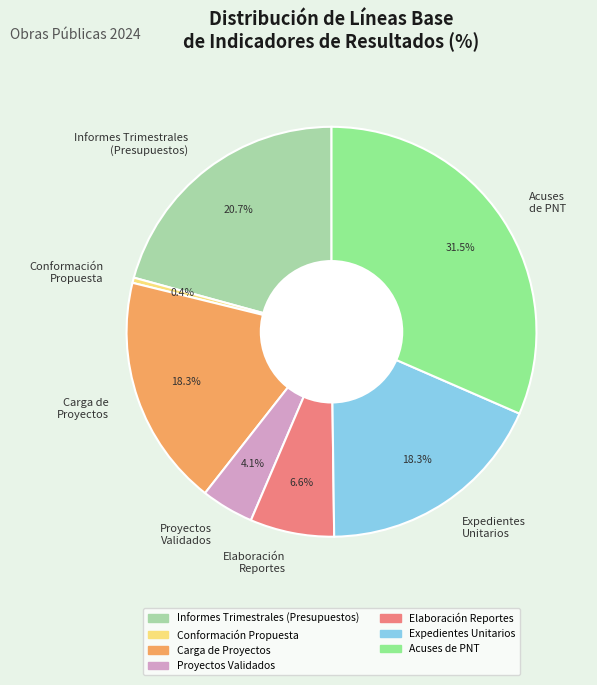

Between Conformación Propuesta and Proyectos Validados, which is larger?

Proyectos Validados